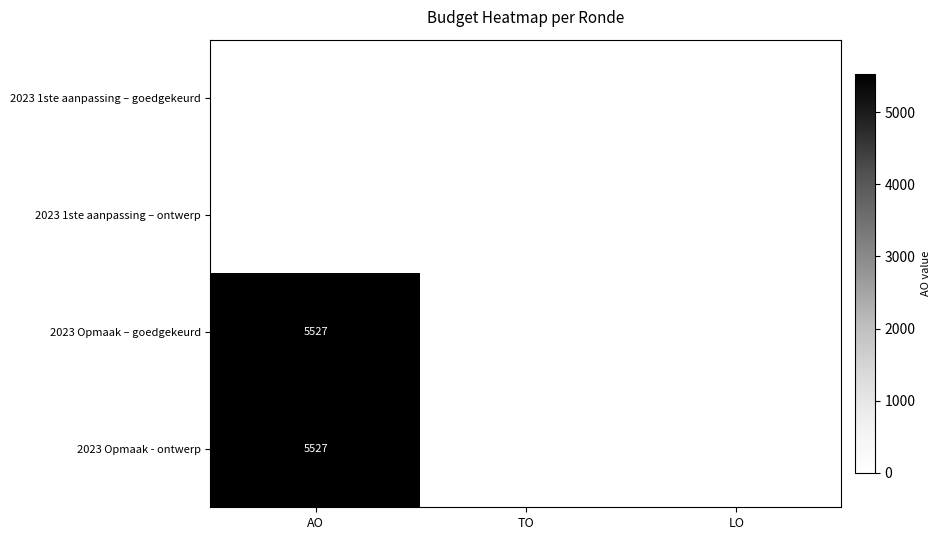

Is it true that 2023 Opmaak – goedgekeurd equals 5527 at AO?

True